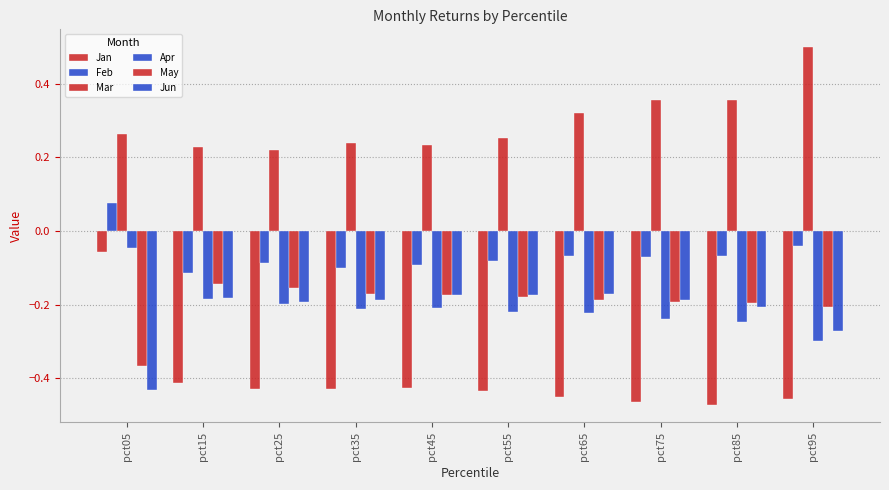

Reading left to right, extract all data points from this chart.

Jan: pct05=-0.1	pct15=-0.4	pct25=-0.4	pct35=-0.4	pct45=-0.4	pct55=-0.4	pct65=-0.5	pct75=-0.5	pct85=-0.5	pct95=-0.5
Feb: pct05=0.1	pct15=-0.1	pct25=-0.1	pct35=-0.1	pct45=-0.1	pct55=-0.1	pct65=-0.1	pct75=-0.1	pct85=-0.1	pct95=-0.0
Mar: pct05=0.3	pct15=0.2	pct25=0.2	pct35=0.2	pct45=0.2	pct55=0.3	pct65=0.3	pct75=0.4	pct85=0.4	pct95=0.5
Apr: pct05=-0.0	pct15=-0.2	pct25=-0.2	pct35=-0.2	pct45=-0.2	pct55=-0.2	pct65=-0.2	pct75=-0.2	pct85=-0.2	pct95=-0.3
May: pct05=-0.4	pct15=-0.1	pct25=-0.2	pct35=-0.2	pct45=-0.2	pct55=-0.2	pct65=-0.2	pct75=-0.2	pct85=-0.2	pct95=-0.2
Jun: pct05=-0.4	pct15=-0.2	pct25=-0.2	pct35=-0.2	pct45=-0.2	pct55=-0.2	pct65=-0.2	pct75=-0.2	pct85=-0.2	pct95=-0.3